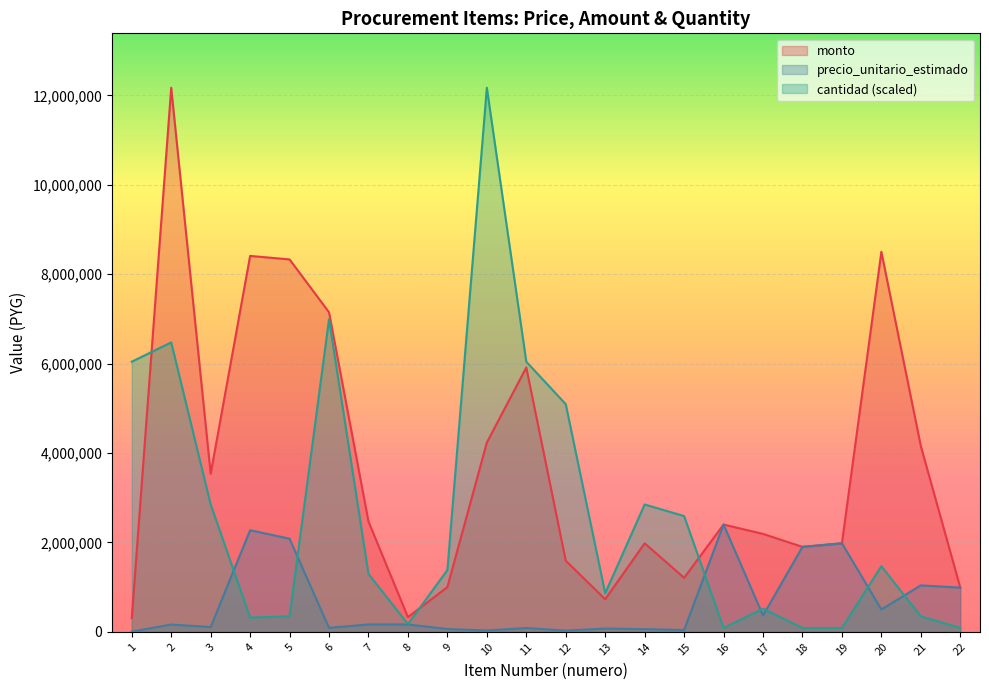

What is the maximum value shown in the chart?

12170100.0